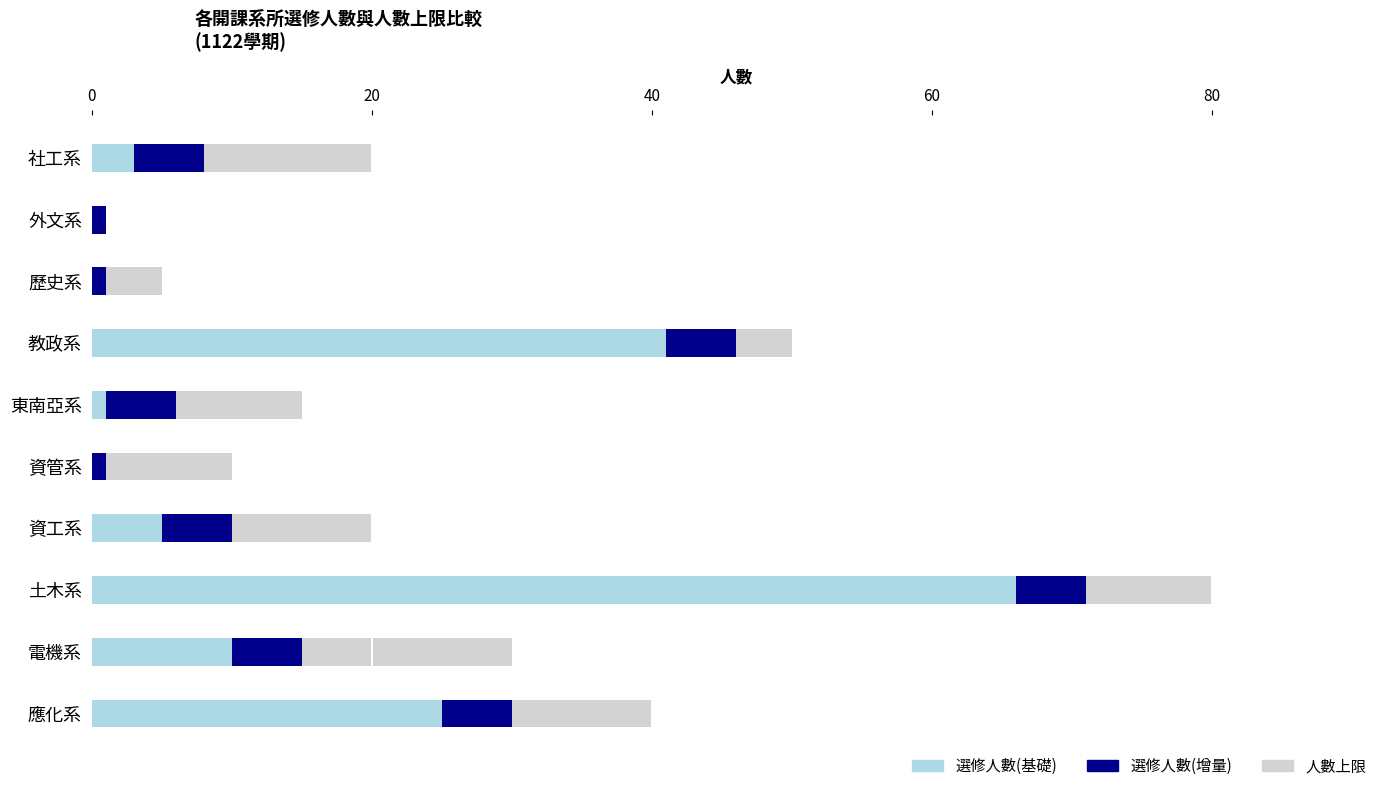

What is the total value across all series at 外文系?

2